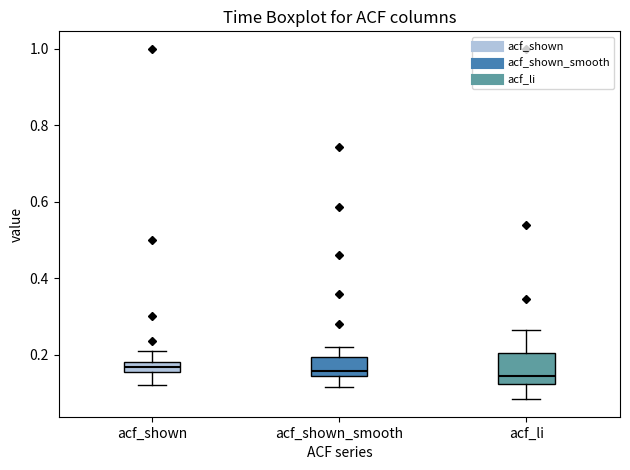

Which box is the tallest, from its lower edge to its upper edge?

acf_li